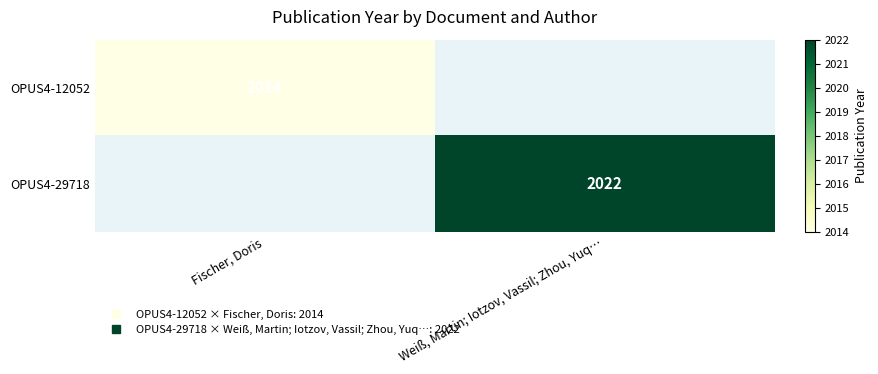

Rank the series at Fischer, Doris from highest to lowest value.

OPUS4-12052, OPUS4-29718